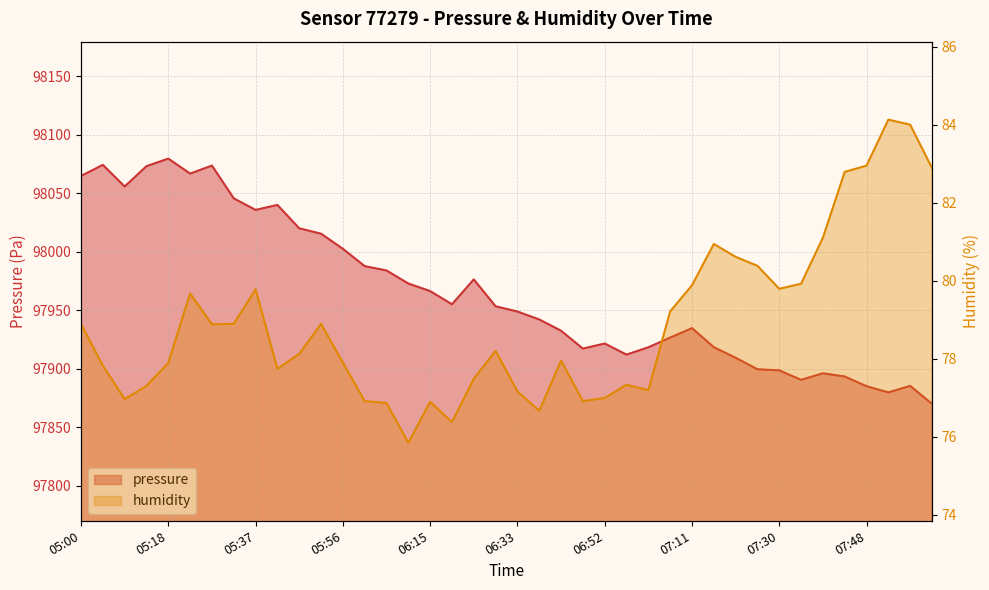

Rank the series by their average value, from lowest to highest.

humidity, pressure